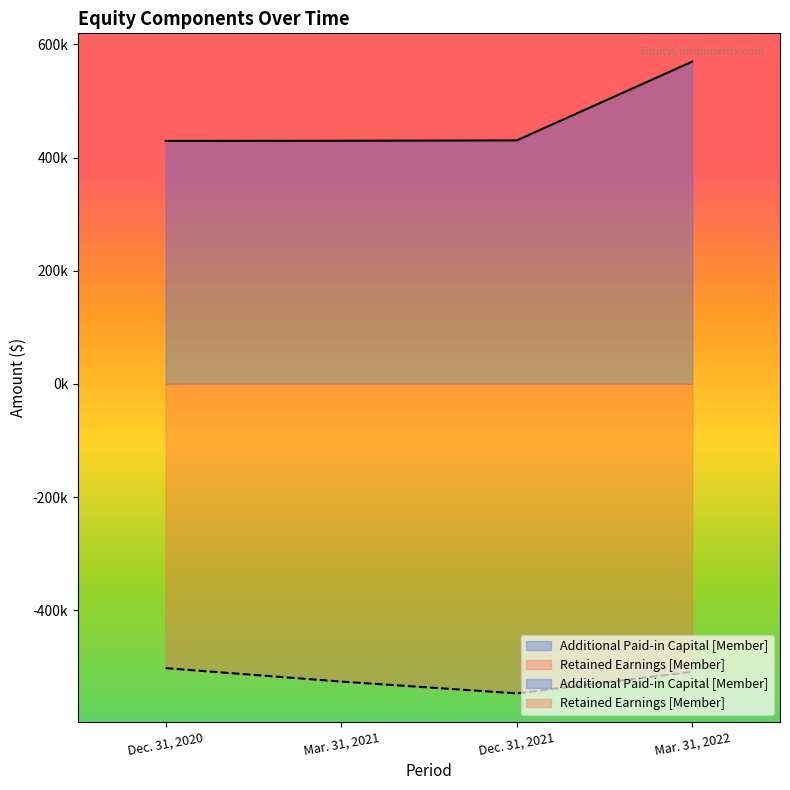

At how many categories does at least one series exceed -89887?

4